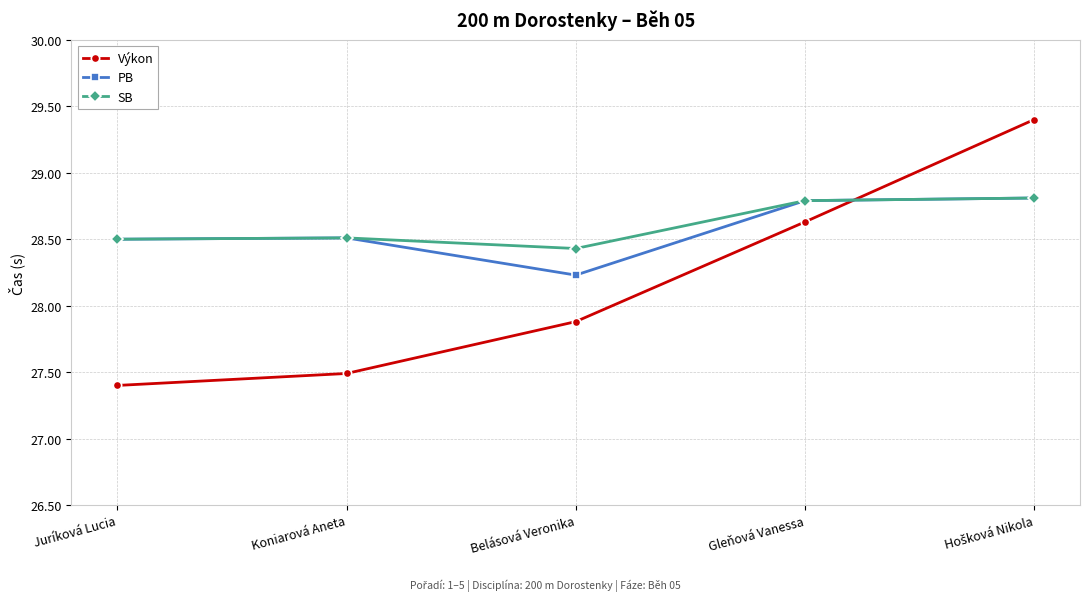

What is the total value across all series at Juríková Lucia?

84.4